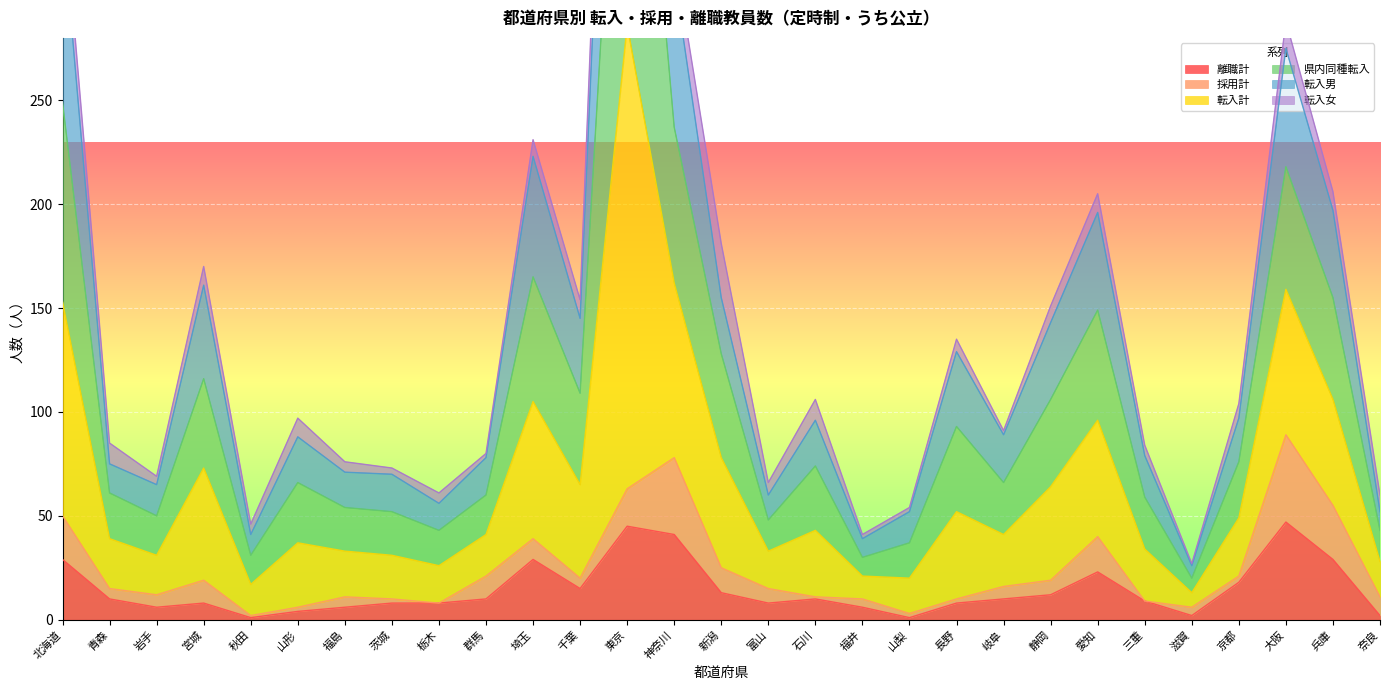

At which label does 転入計 first exceed 97?

北海道